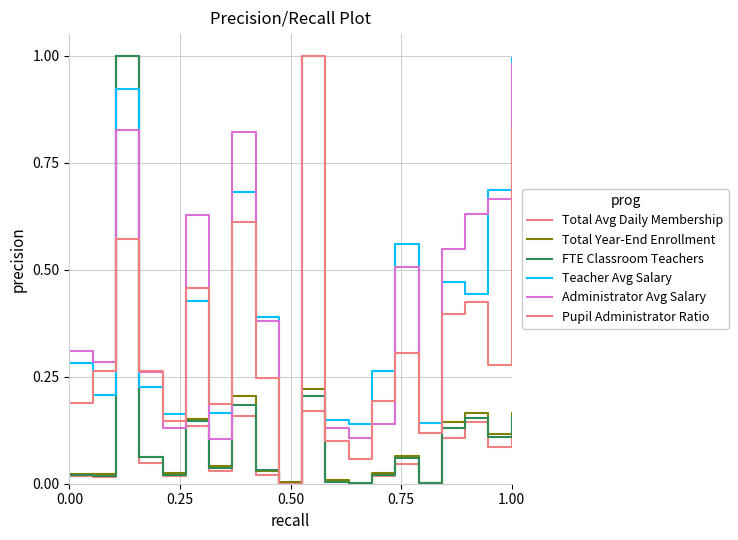

How many lines are shown in the chart?

6